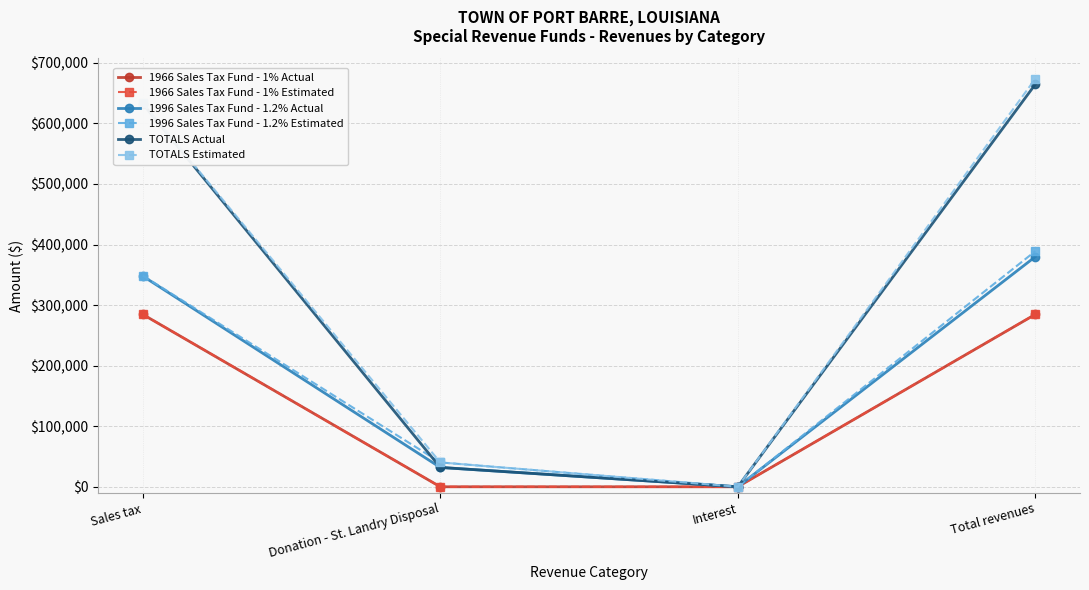

List the labels in order of TOTALS Actual value, smallest first.

Interest, Donation - St. Landry Disposal, Sales tax, Total revenues